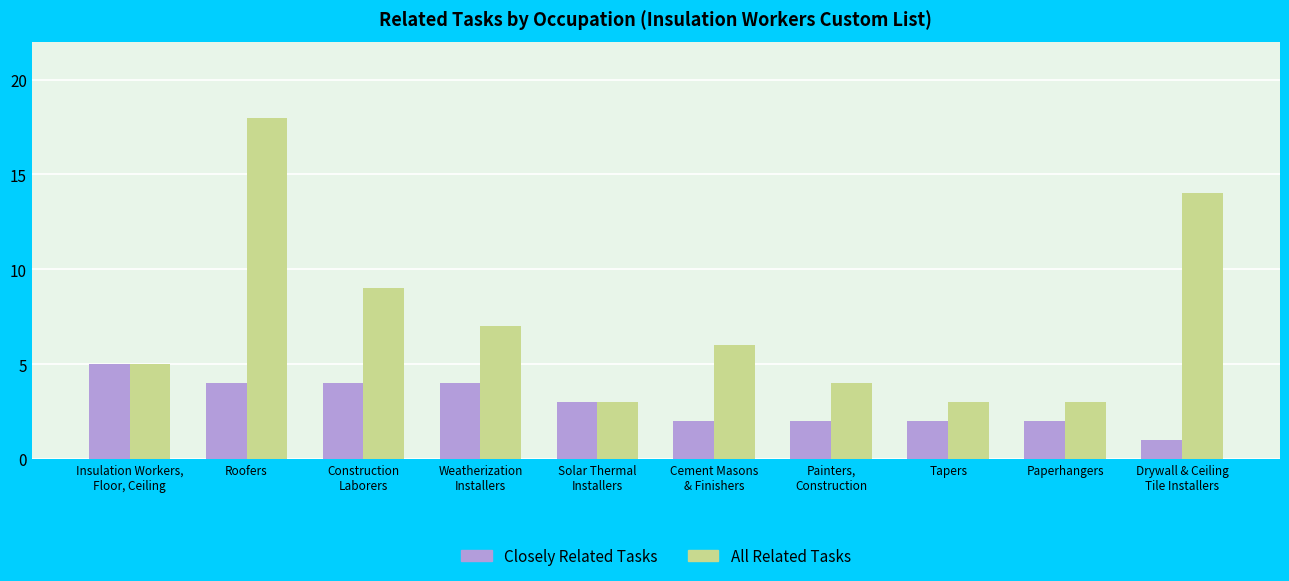

What is the spread (max minus min) of values at Construction
Laborers?

5